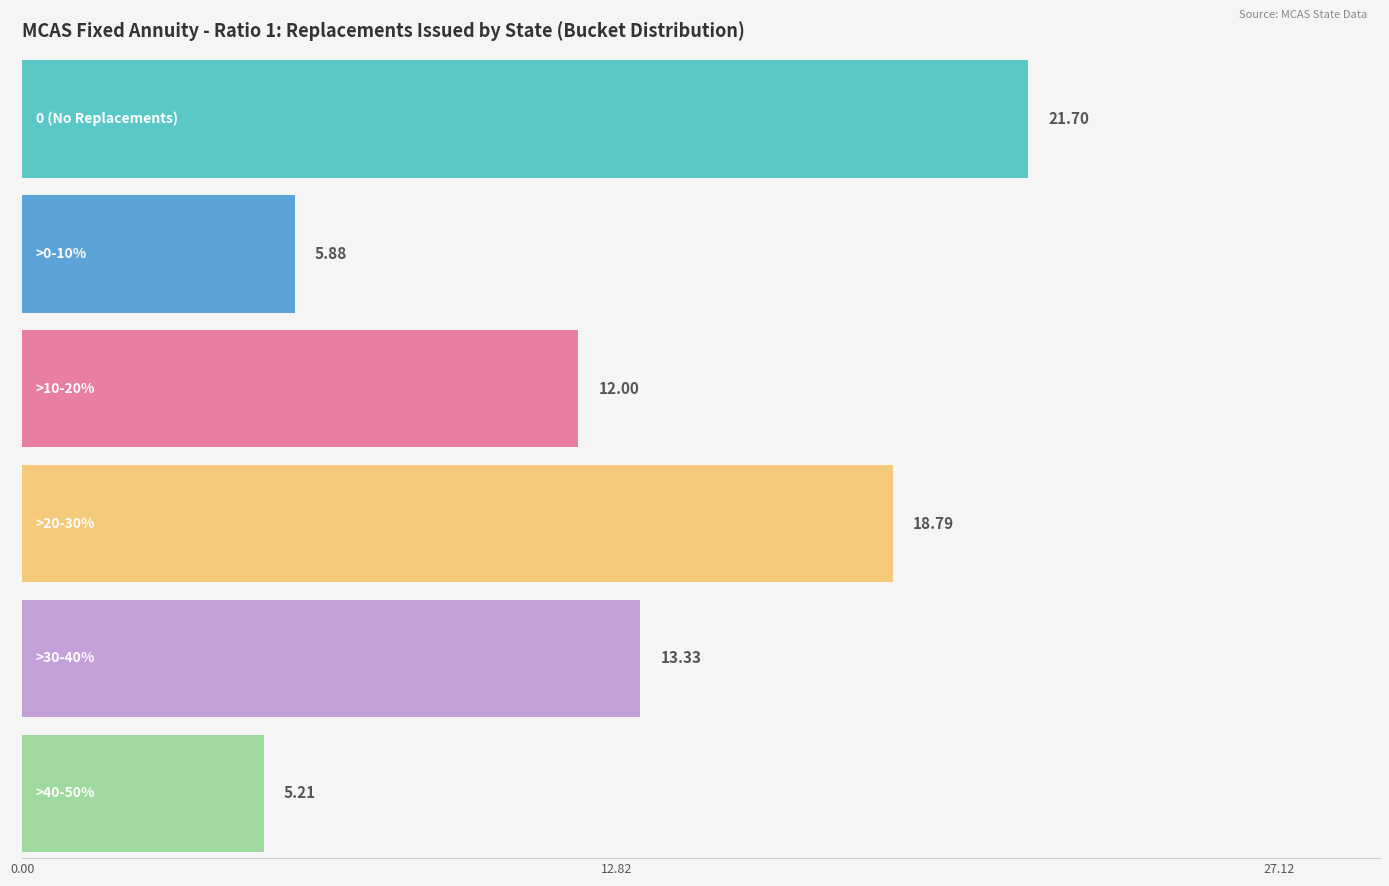

How many bars are there in each group?

6